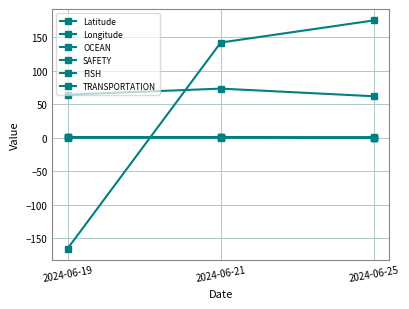

Reading right to left, list all the values displayed in this chart.

Latitude: 2024-06-25=62.1	2024-06-21=73.4	2024-06-19=64.5
Longitude: 2024-06-25=175.3	2024-06-21=142.2	2024-06-19=-165.4
OCEAN: 2024-06-25=0.0	2024-06-21=1.0	2024-06-19=1.0
SAFETY: 2024-06-25=0.0	2024-06-21=1.0	2024-06-19=1.0
FISH: 2024-06-25=1.0	2024-06-21=0.0	2024-06-19=0.0
TRANSPORTATION: 2024-06-25=0.0	2024-06-21=1.0	2024-06-19=1.0